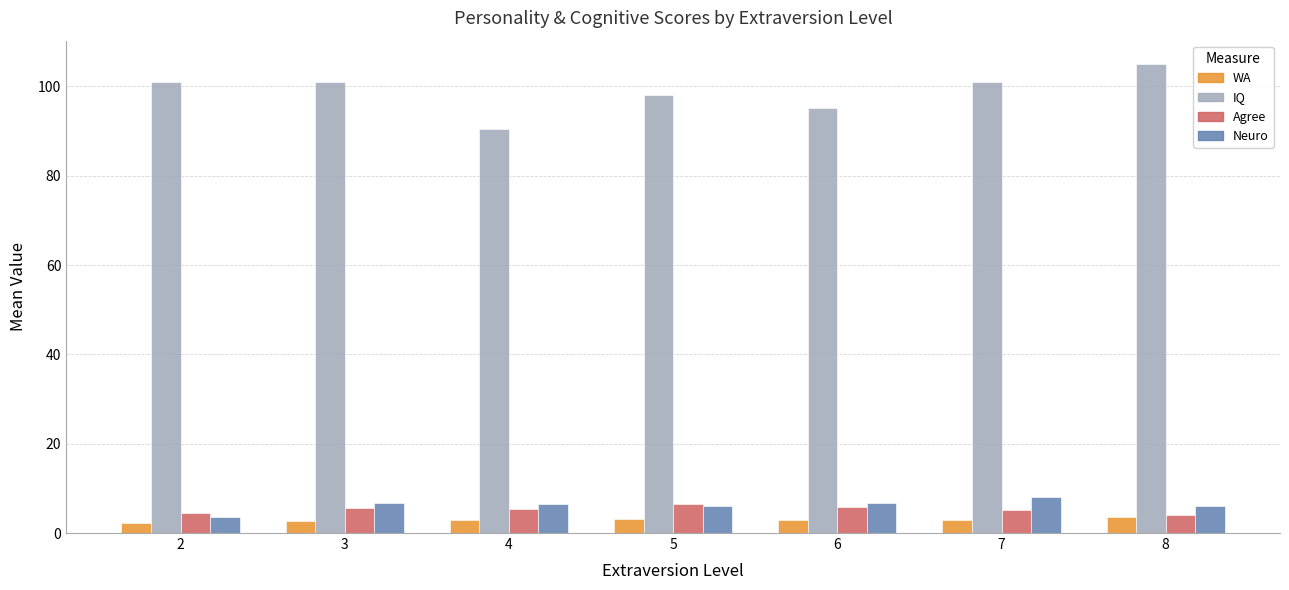

What is the total value across all series at 5?

113.7